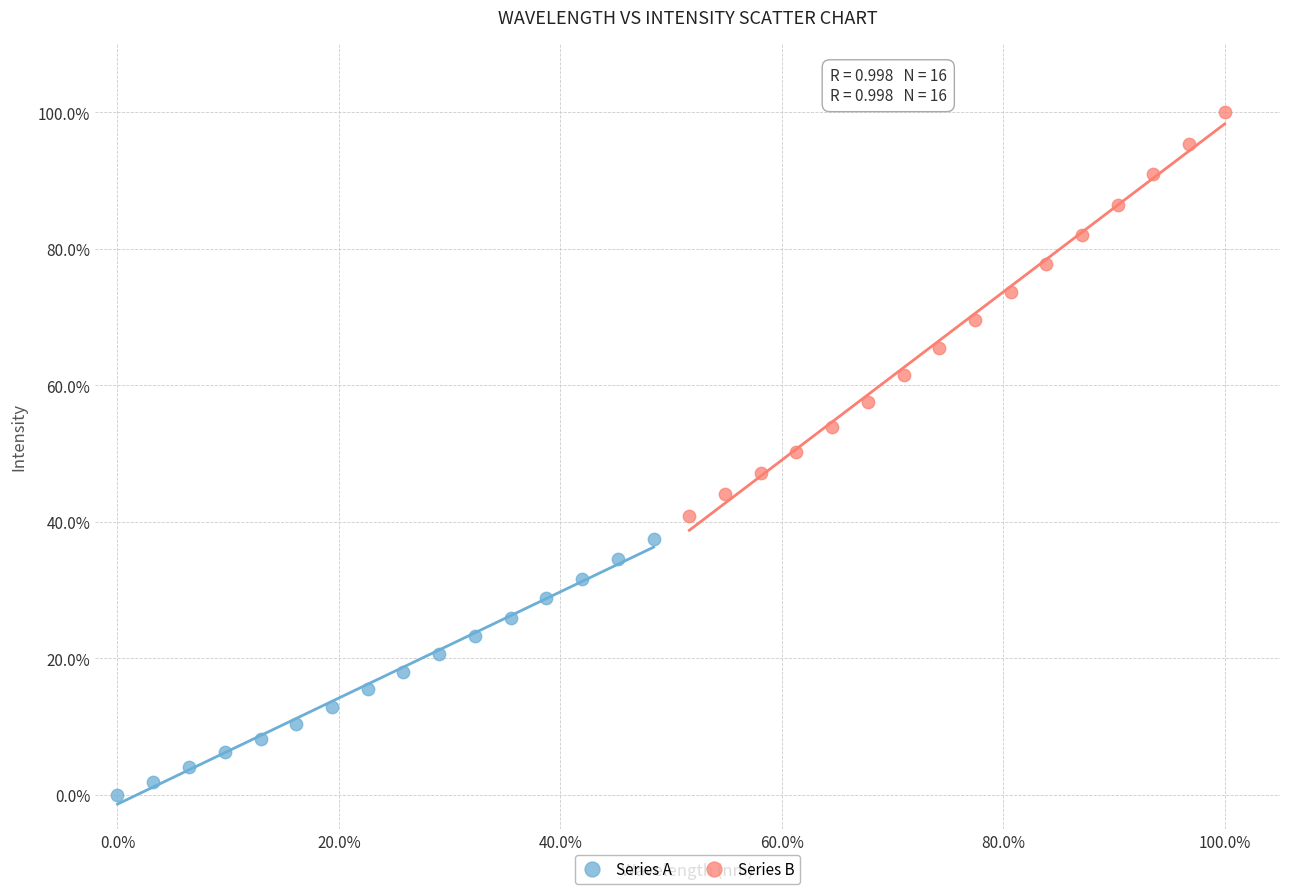

What are all the series names shown in the legend?

Series A, Series B